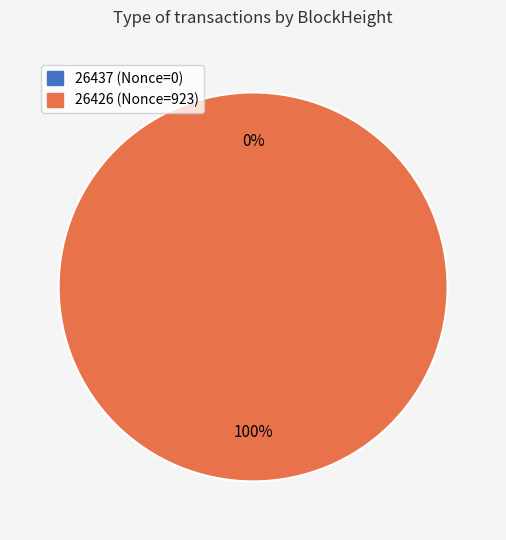

To the nearest percent, what portion does 26426 represent?

100%